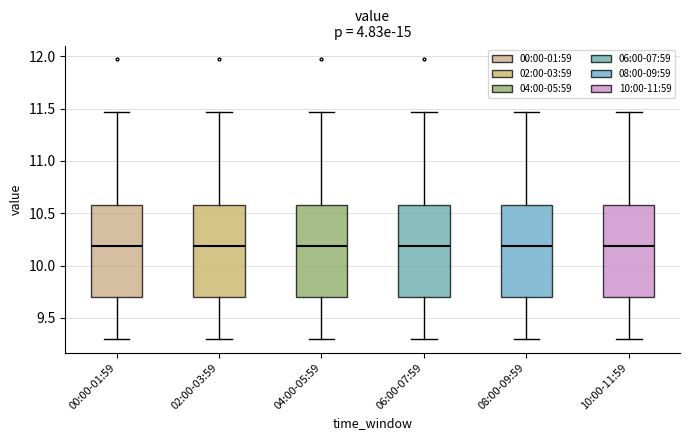

Reading left to right, transcribe this box plot: for each box, give where its median line is, the range the box spans, and where its two whiskers end, as read against the y-axis. The values are not printed on the chart, so give them approximately, as read against the axis.

00:00-01:59: median 10.20, box 9.70 to 10.60, whiskers 9.30 to 11.45
02:00-03:59: median 10.20, box 9.70 to 10.60, whiskers 9.30 to 11.45
04:00-05:59: median 10.20, box 9.70 to 10.60, whiskers 9.30 to 11.45
06:00-07:59: median 10.20, box 9.70 to 10.60, whiskers 9.30 to 11.45
08:00-09:59: median 10.20, box 9.70 to 10.60, whiskers 9.30 to 11.45
10:00-11:59: median 10.20, box 9.70 to 10.60, whiskers 9.30 to 11.45